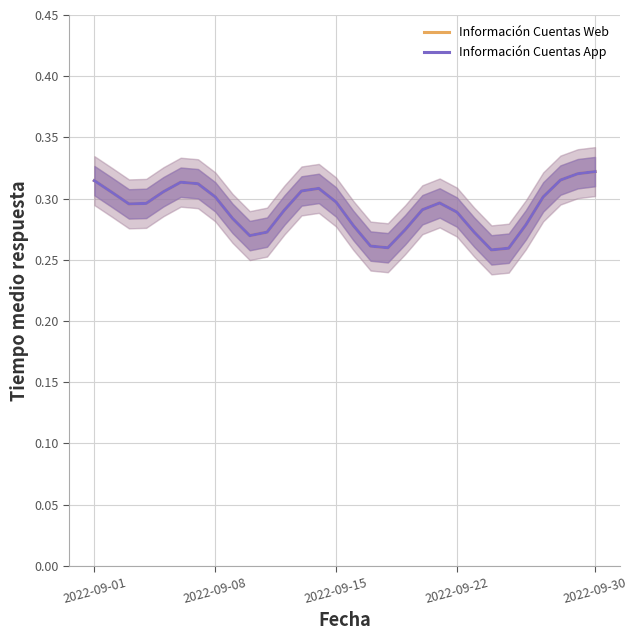

How many Información Cuentas Web values are between 0 and 1?

30